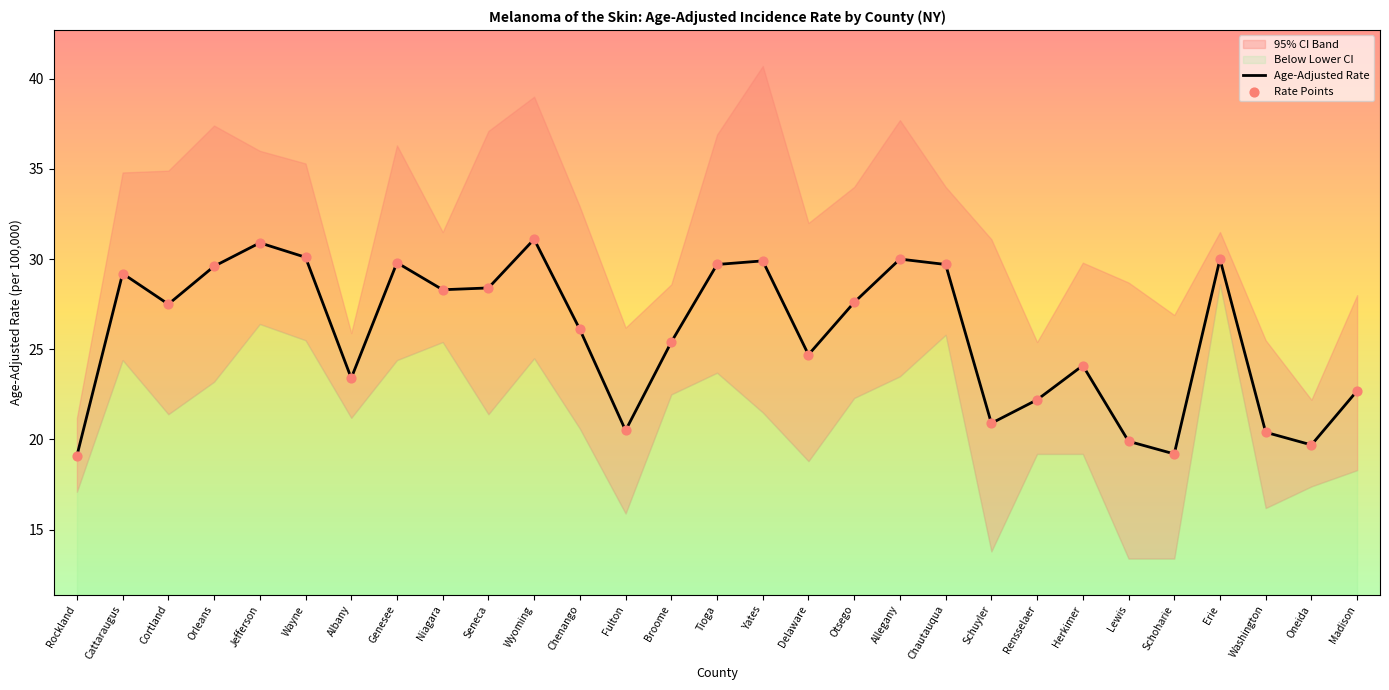

Which series has the largest Y range (max minus min)?

Age-Adjusted Rate